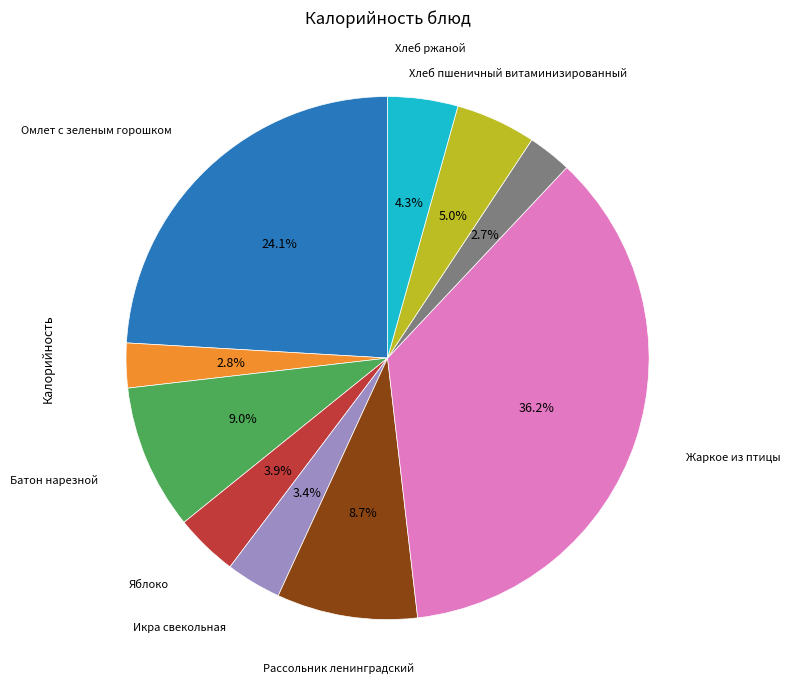

Is there a majority slice in this chart?

No